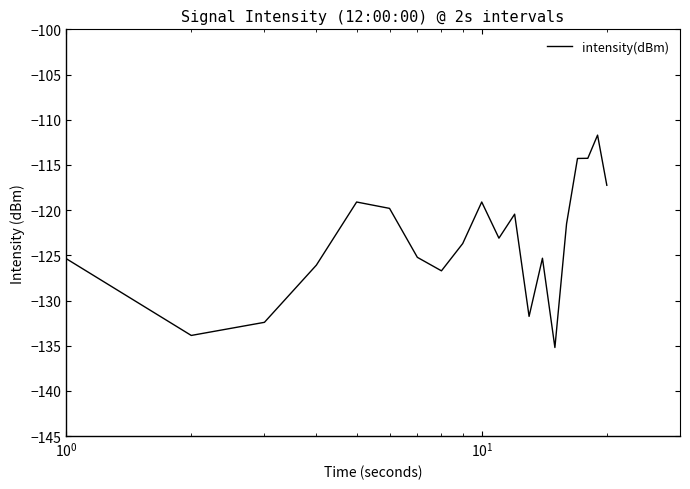

What is the difference between the maximum and second lowest values?

22.2